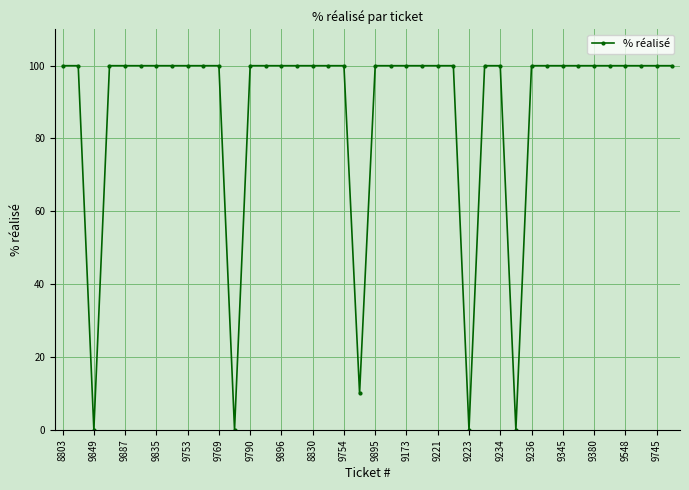

What is the value of the 31st point from the left?

100